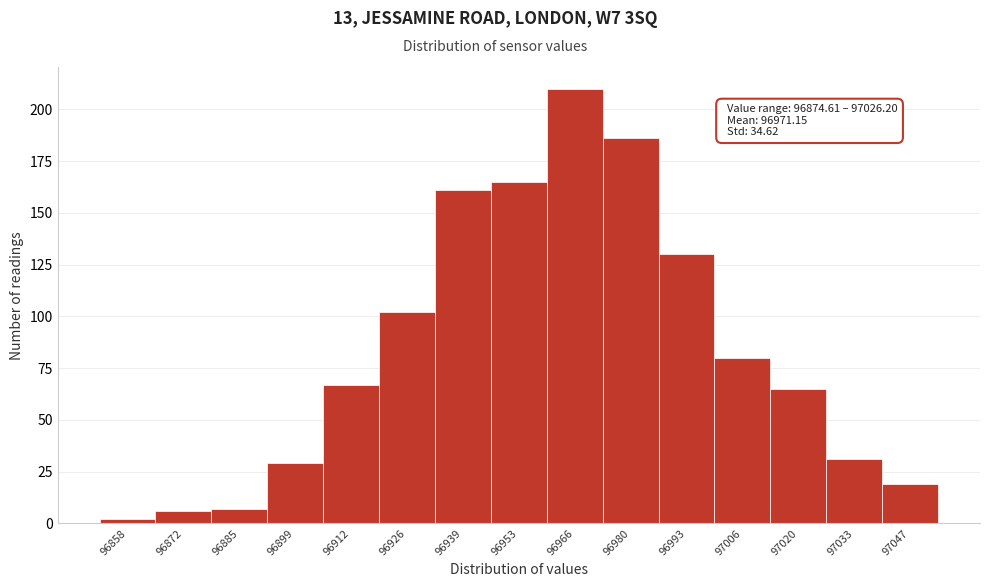

Reading right to left, transcribe all the data shown in this chart.

19	31	65	80	130	186	210	165	161	102	67	29	7	6	2